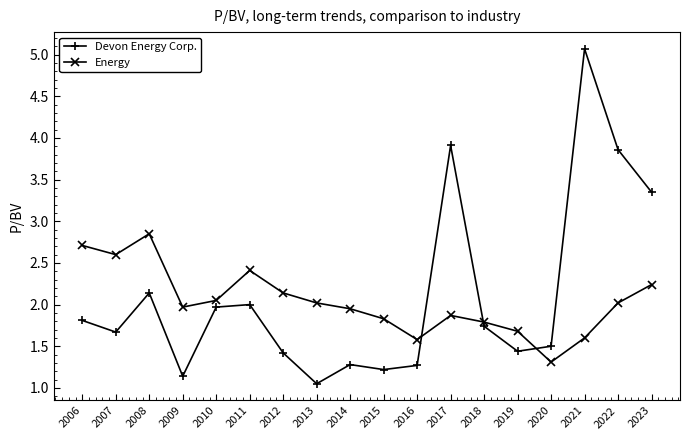

What is the spread (max minus min) of values at 2011?

0.4